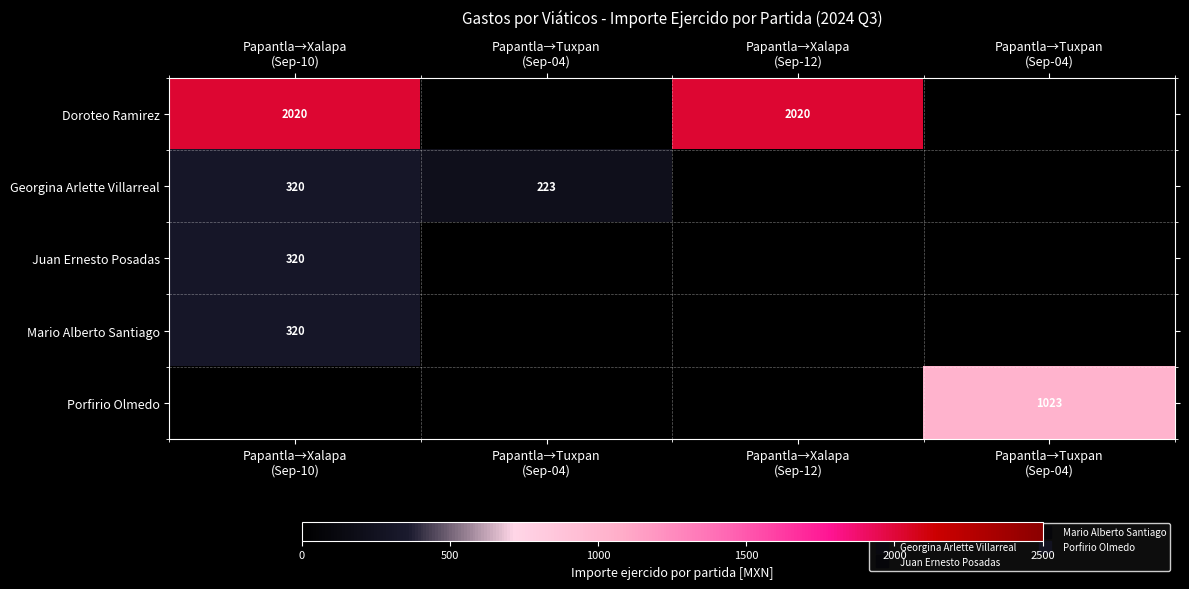

True or false: Mario Alberto Santiago has a value of 320.0 at Papantla→Xalapa (Sep-10).

True